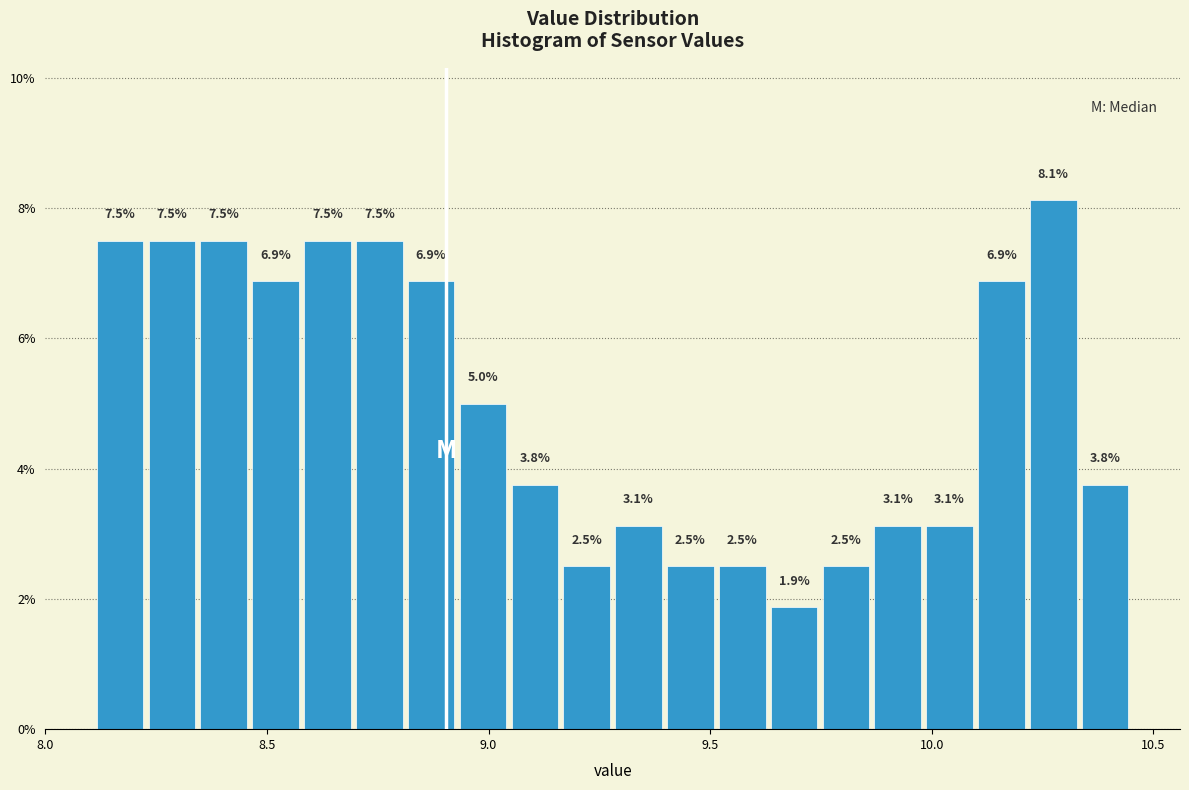

Around what value on the x-axis is the tallest bar? Give the approximate position of its centre, as read against the axis.

10.25